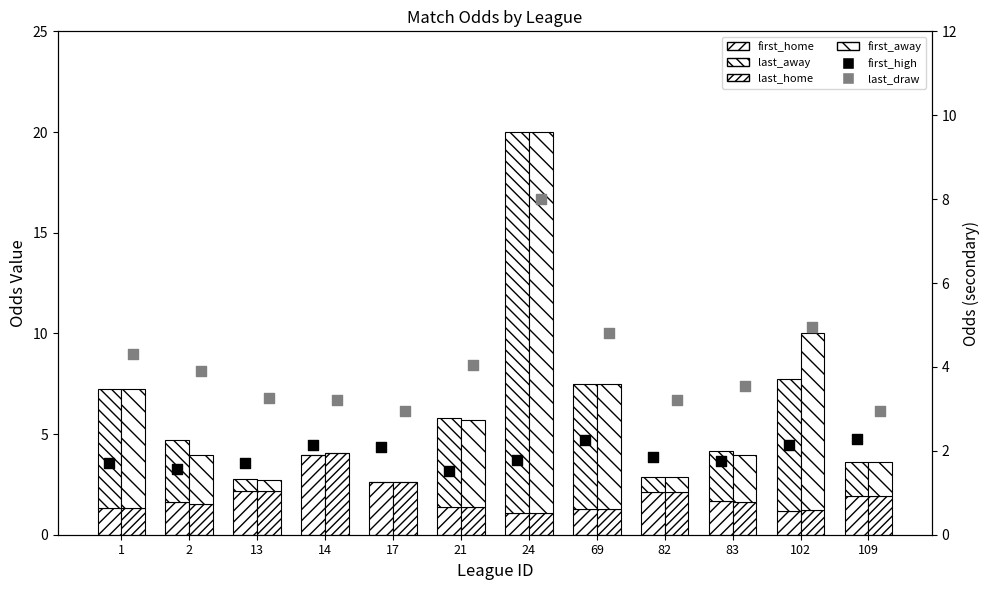

What is the total value across all series at 82?

10.8